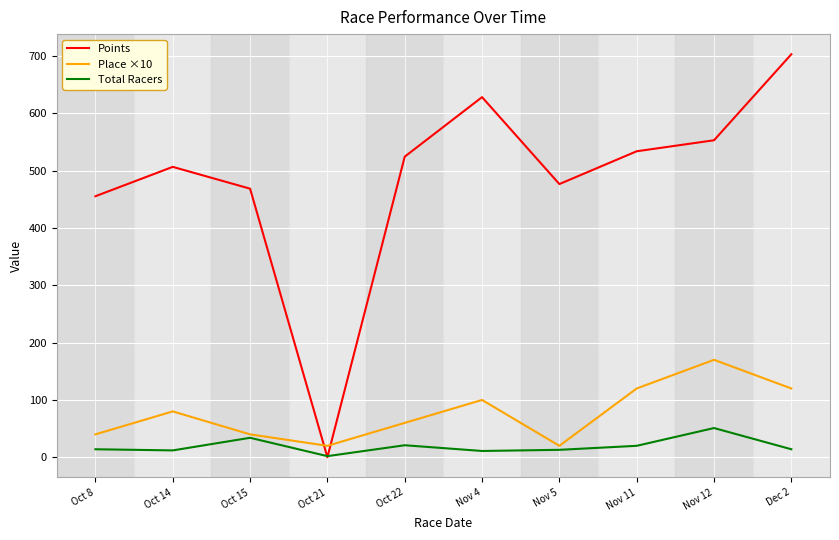

How many interior local valleys does the Place ×10 series have?

2